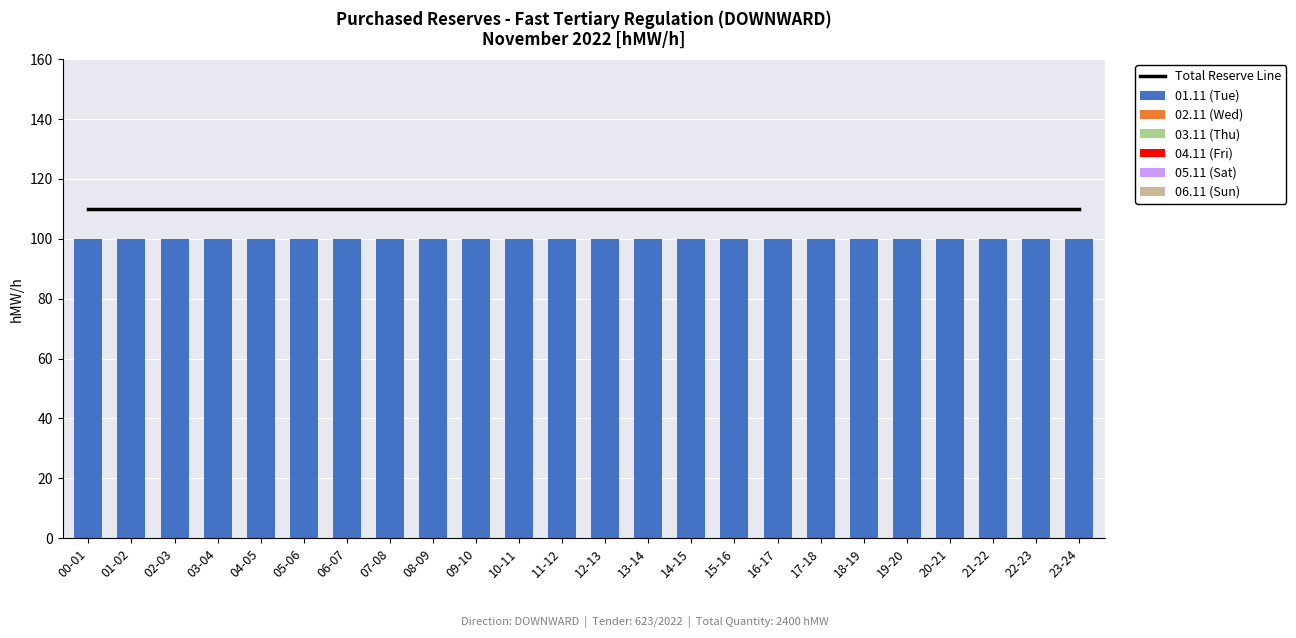

Which has a higher value, 22-23 or 12-13?

22-23